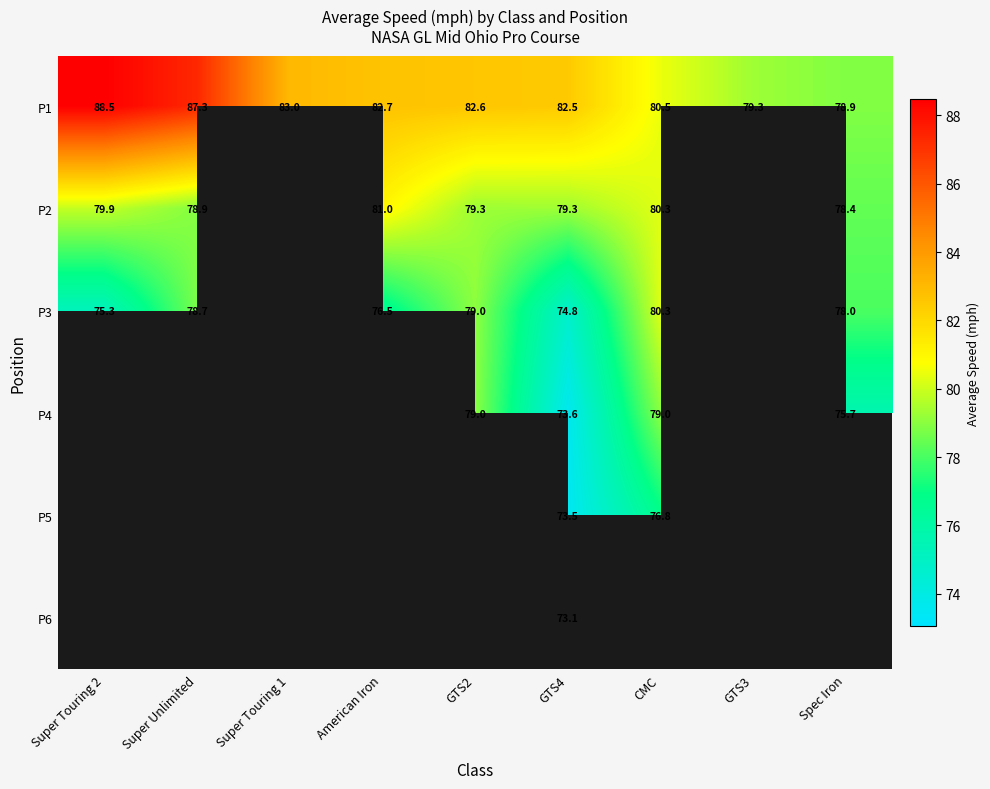

Is the value of P2 at GTS2 greater than the value of P1 at Super Unlimited?

No